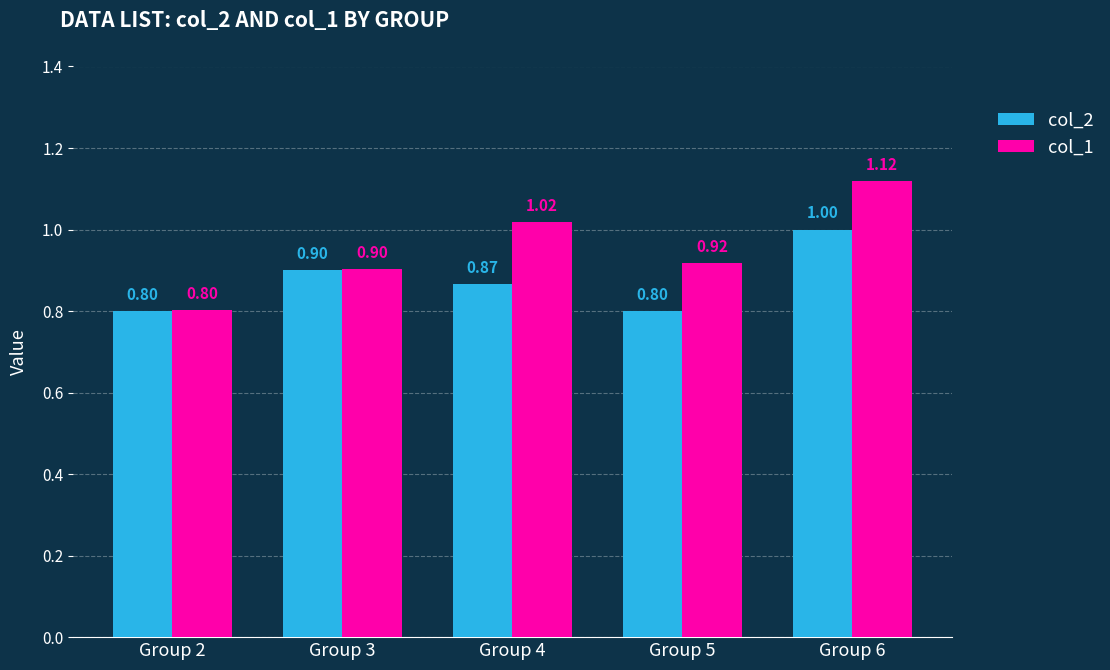

What is the value of the col_2 bar at the 1st from the left?

0.8